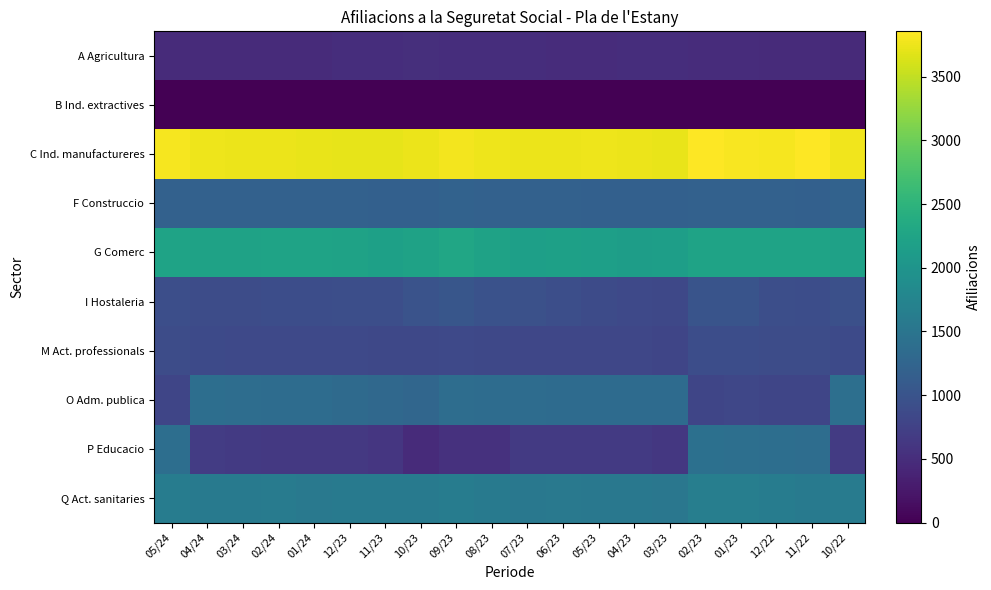

Which label corresponds to the smallest value in the chart?

05/24